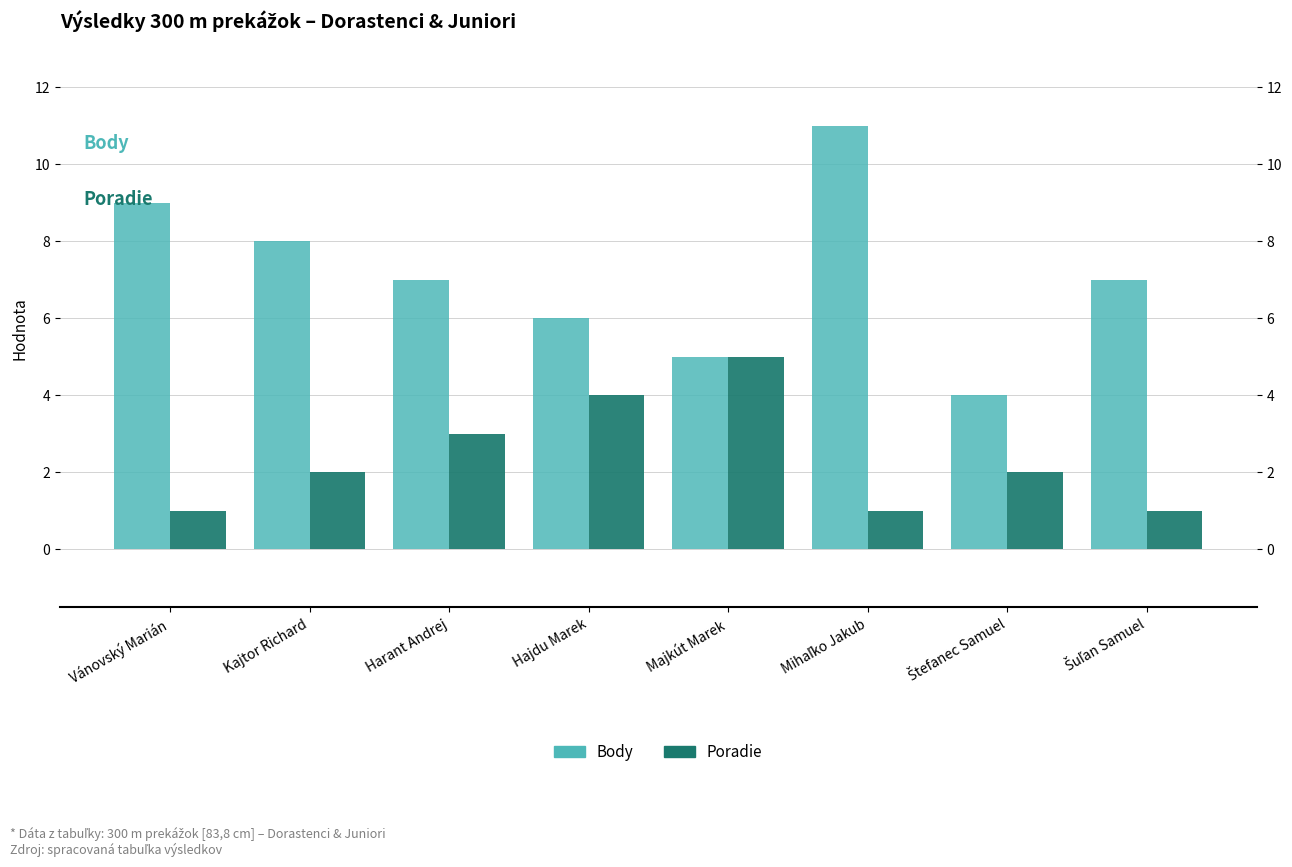

Rank the series by their maximum value, from highest to lowest.

Body, Poradie